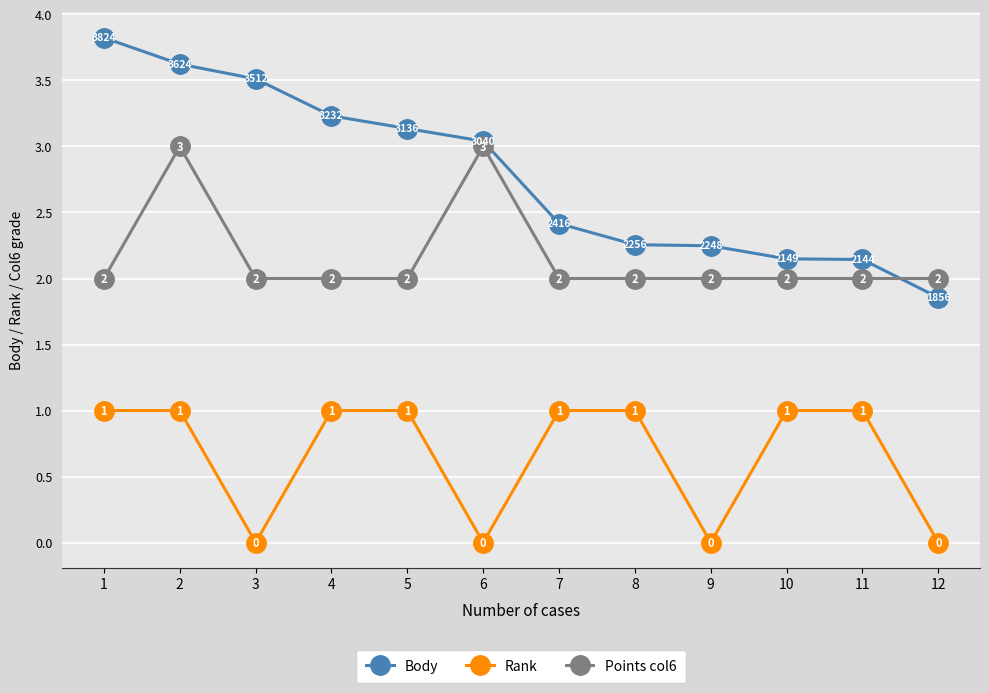

Is it true that Rank equals 0.6 at 5?

False